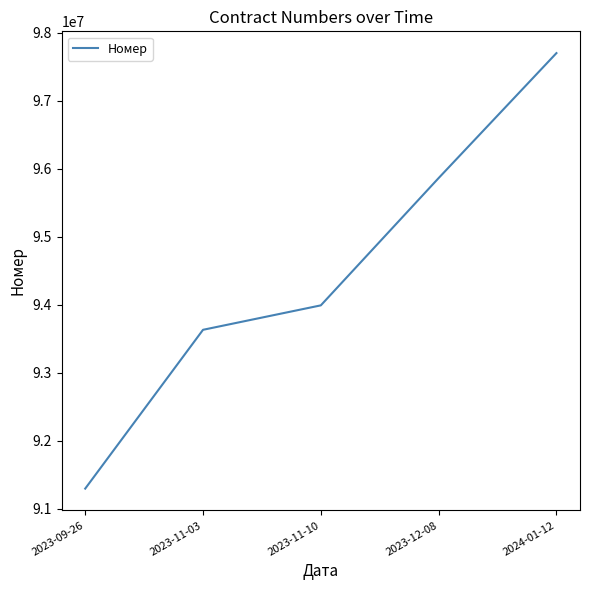

What value does the data have at 2023-11-03?

93631775